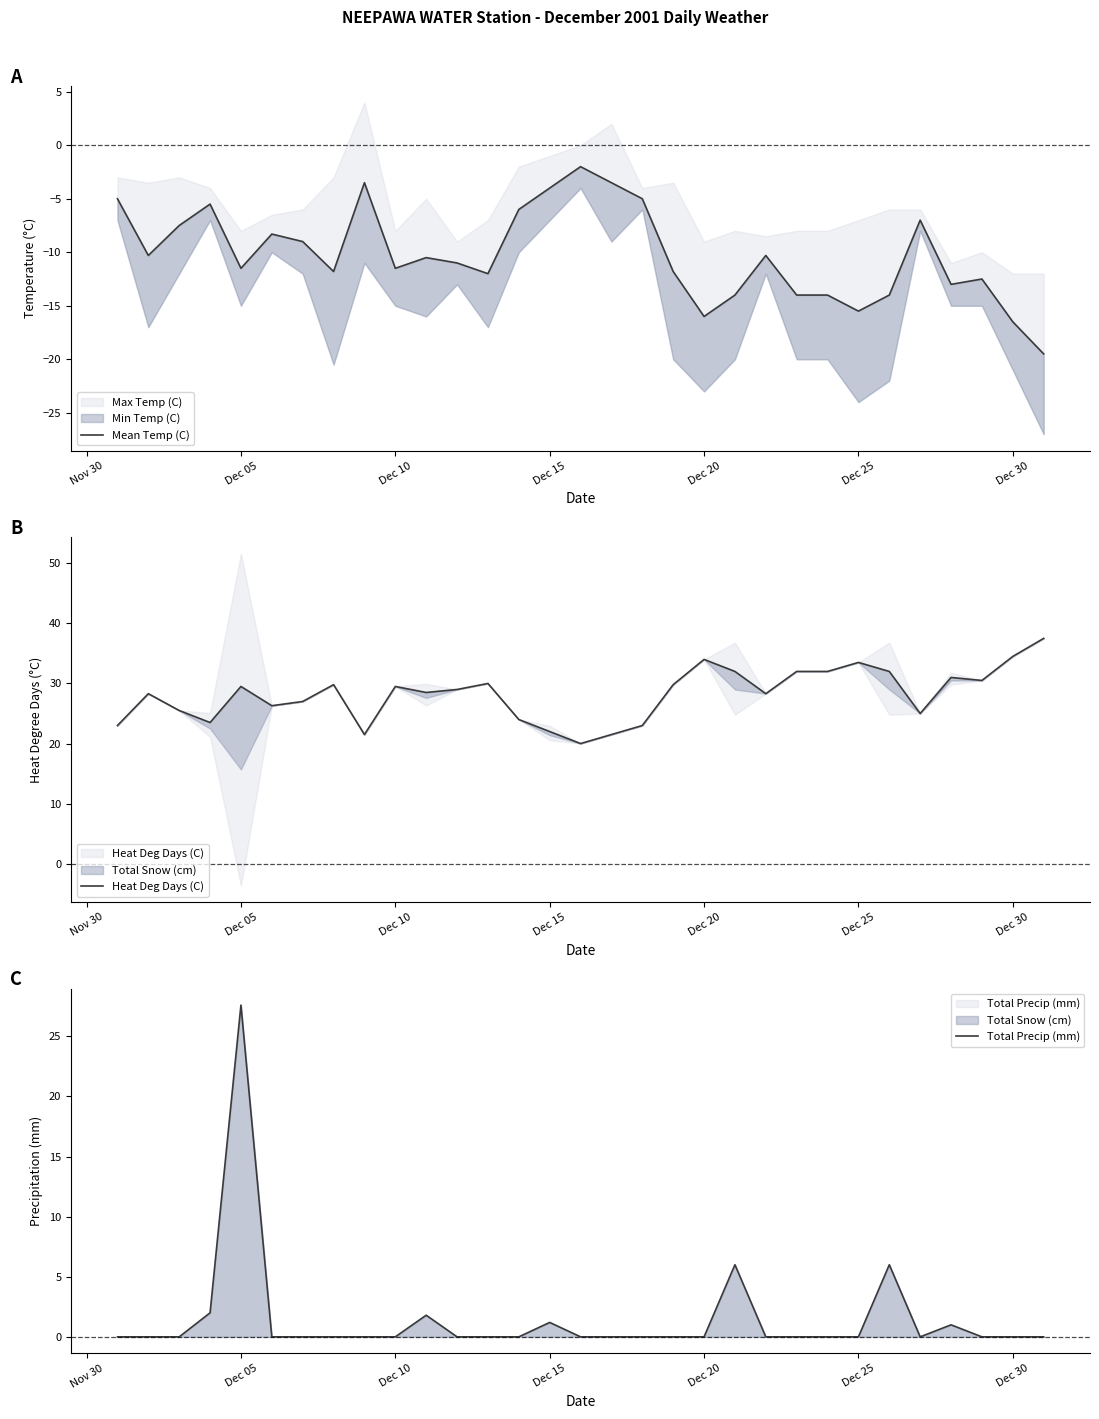

What is the sum of all Mean Temp (C) values?

-316.0